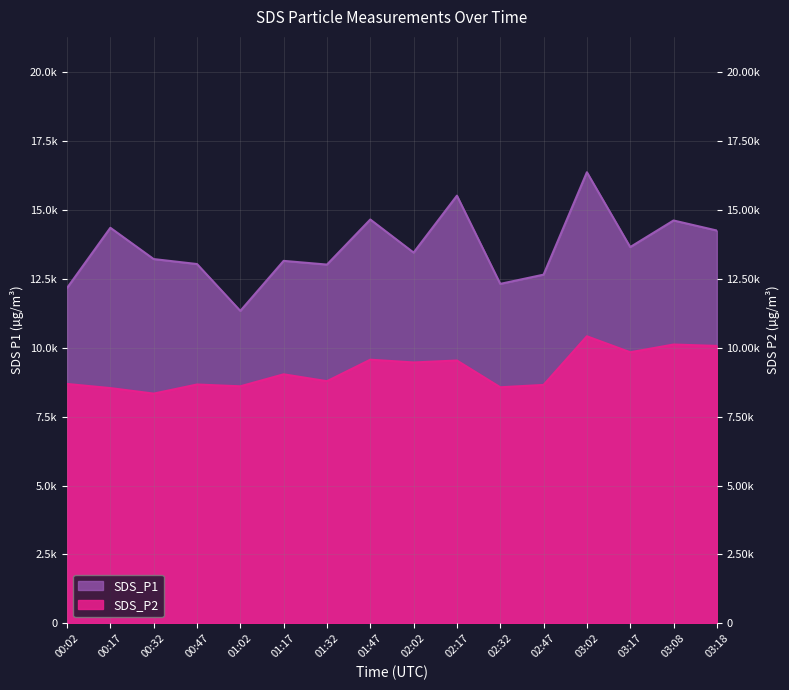

Where is SDS_P1 nearest to the value 13850?

03:17